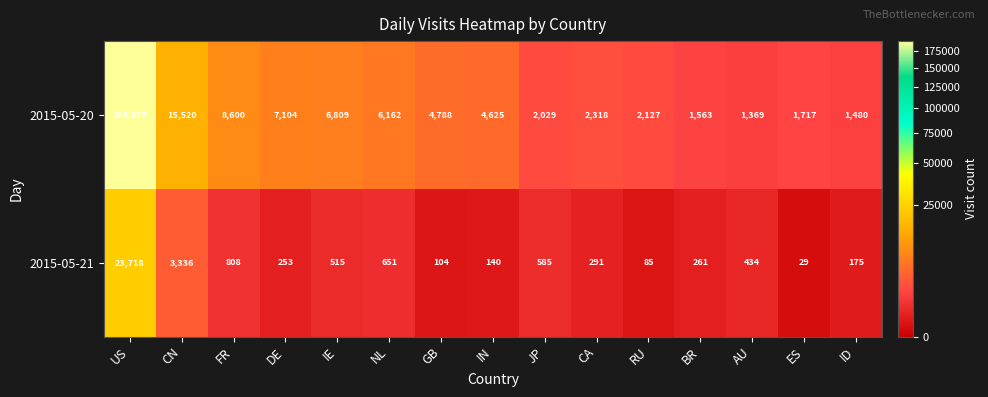

List the series in order of their overall mean, highest first.

2015-05-20, 2015-05-21